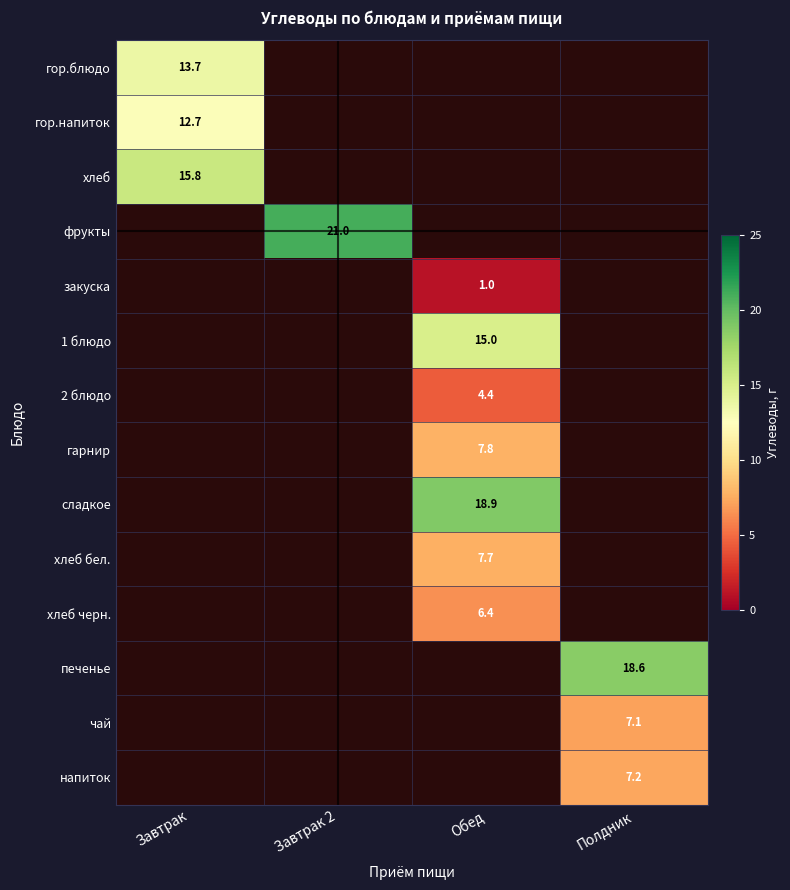

The закуска series shows 1.0 at Обед. True or false?

True